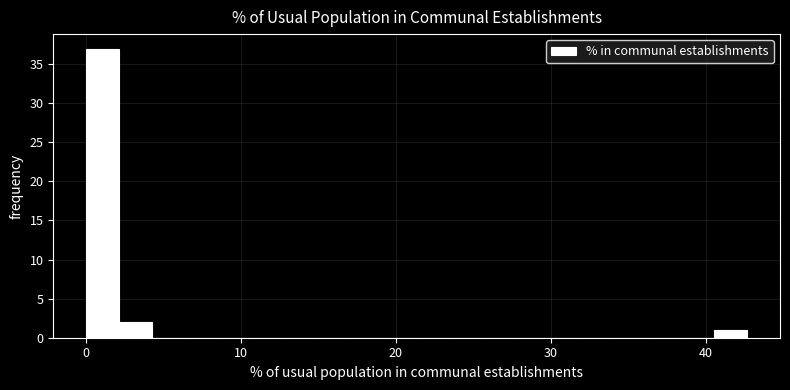

Read against the x-axis, roughly where is the centre of the tallest bar?

1